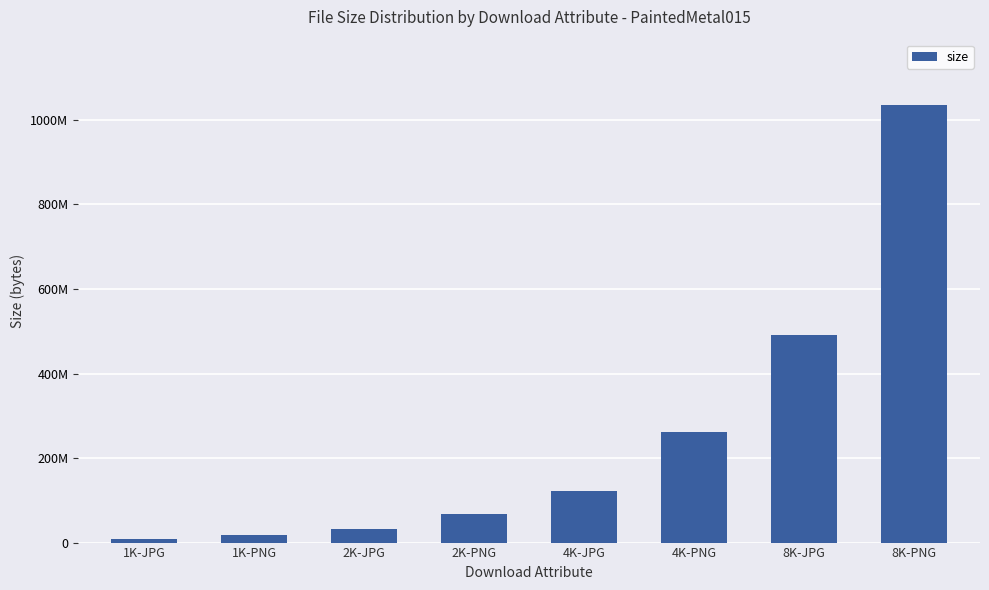

Does the chart contain any negative values?

No